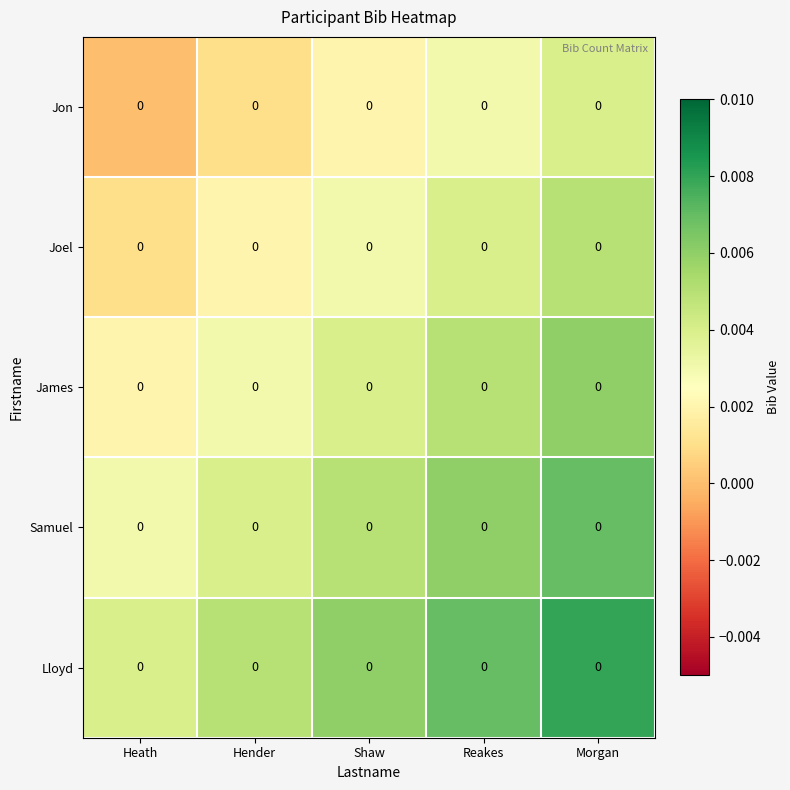

At Shaw, list the series in order from largest to smallest.

Lloyd, Samuel, James, Joel, Jon